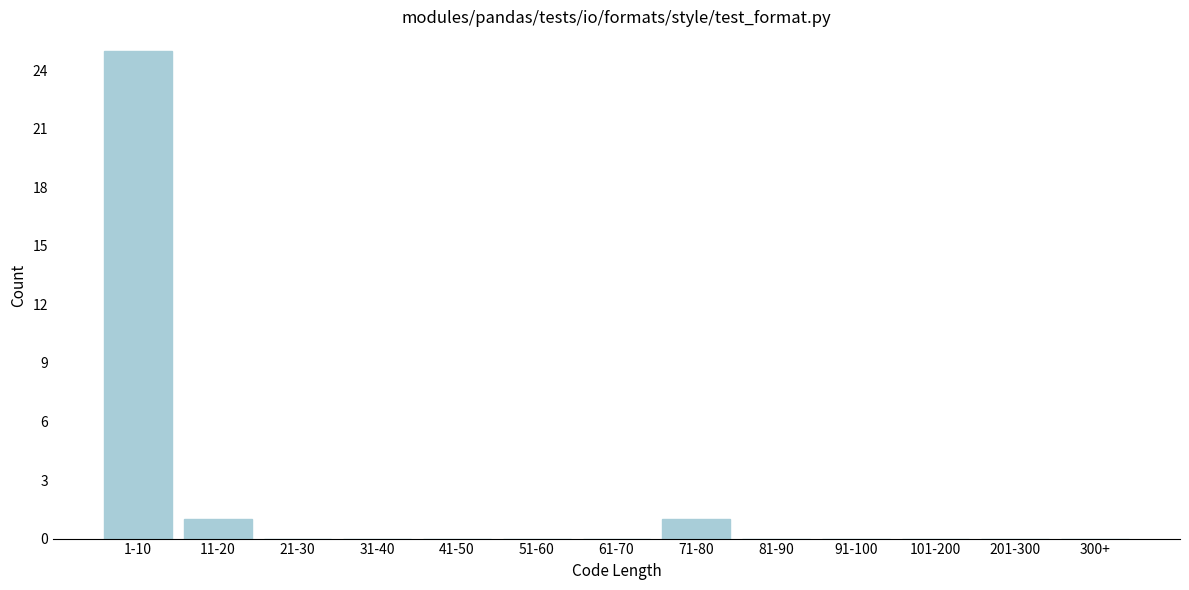

Reading right to left, extract all data points from this chart.

300+=0	201-300=0	101-200=0	91-100=0	81-90=0	71-80=1	61-70=0	51-60=0	41-50=0	31-40=0	21-30=0	11-20=1	1-10=25